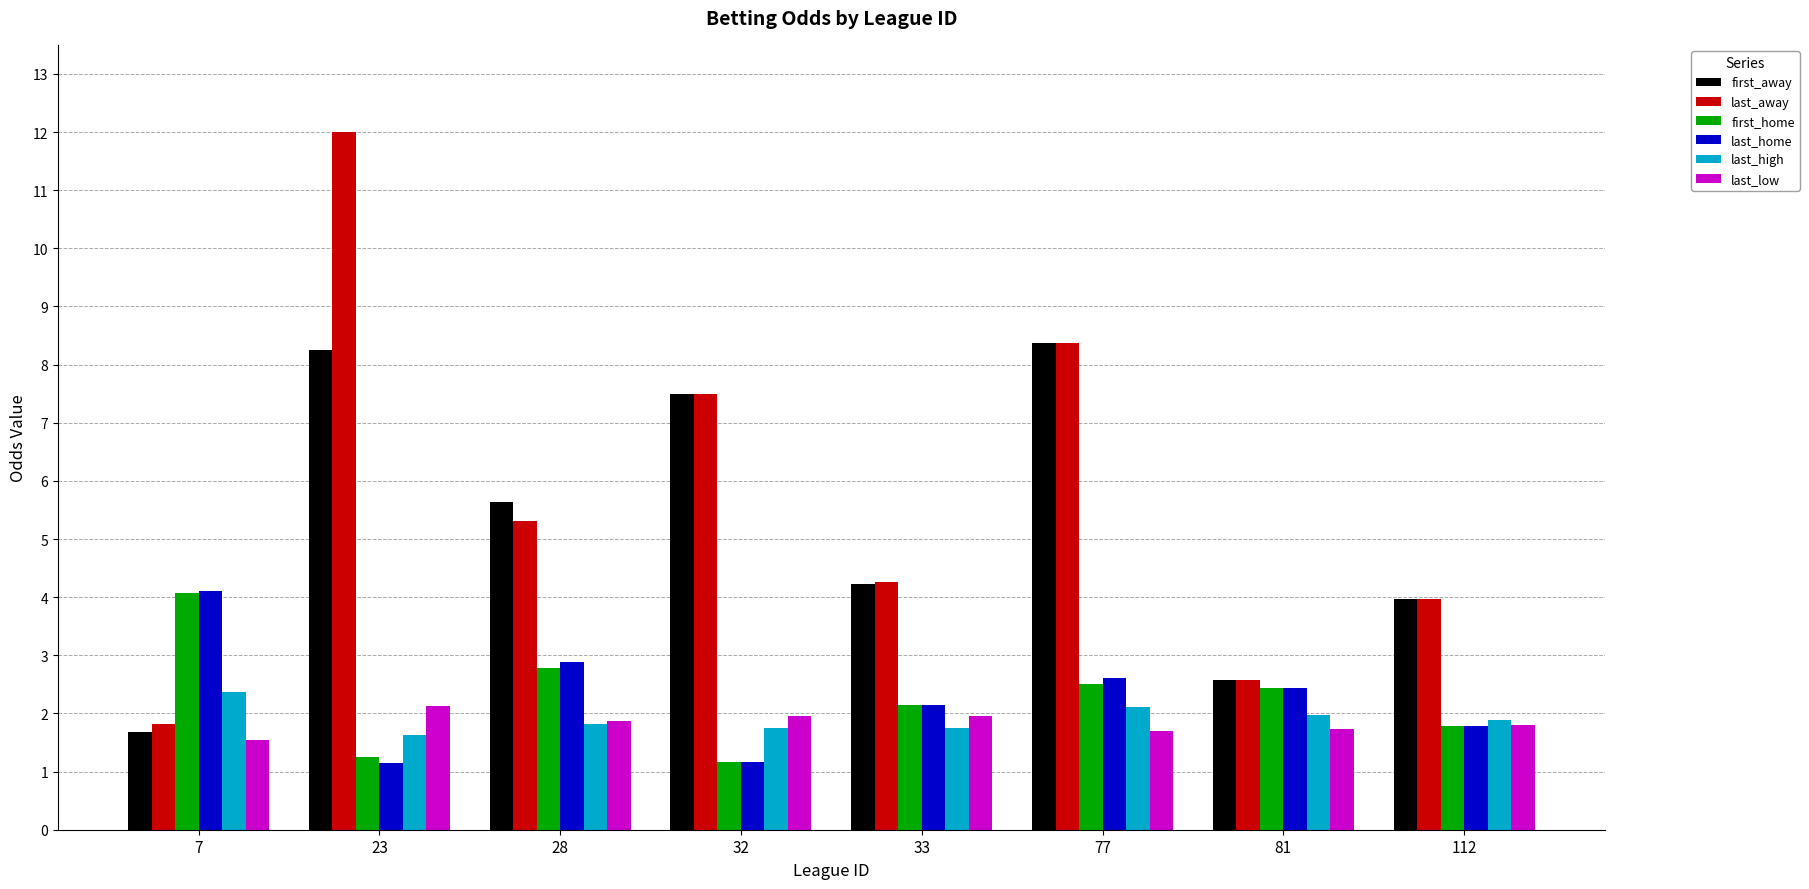

How many groups of bars are there?

8